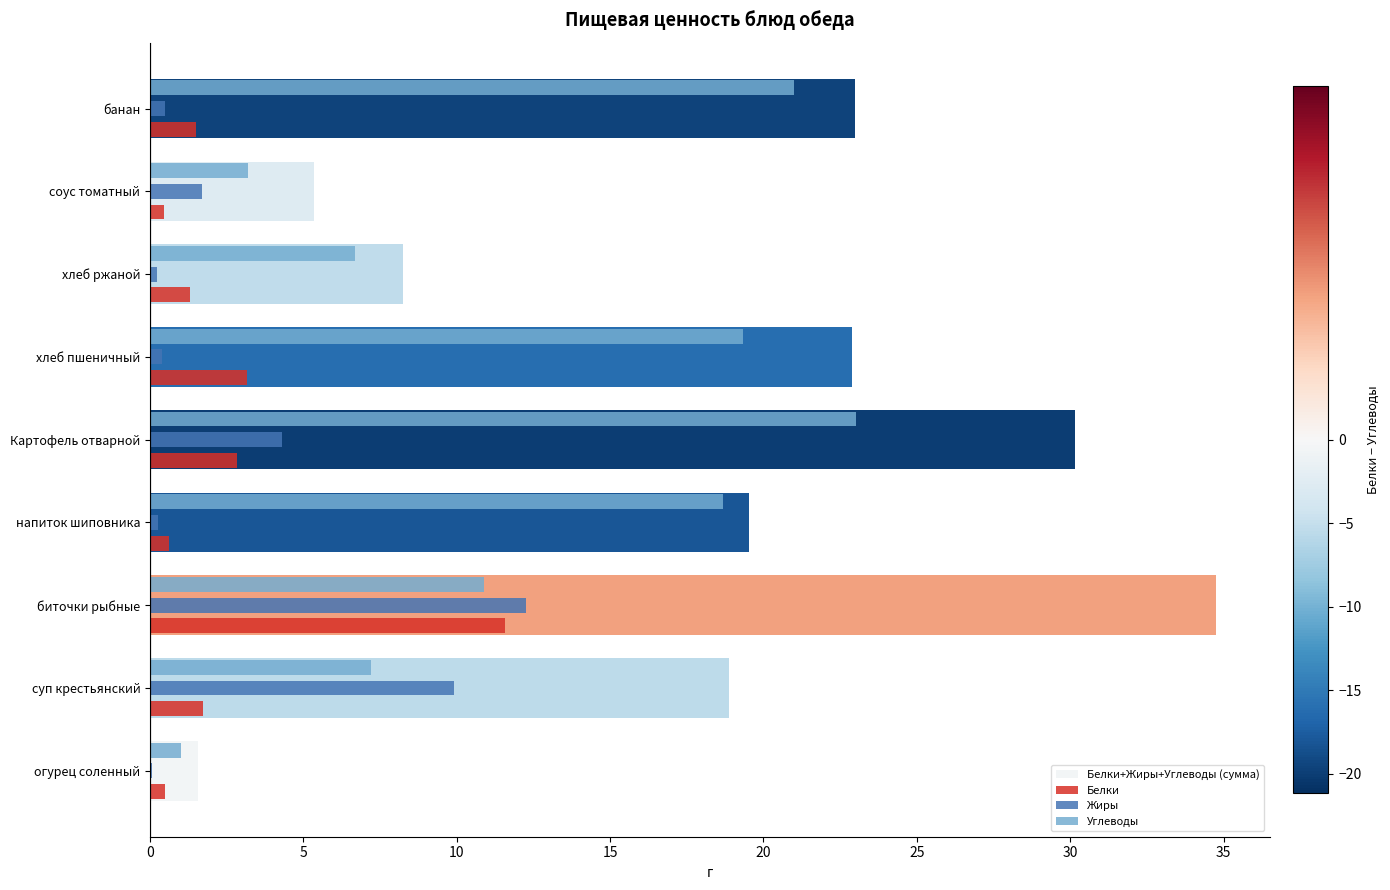

Between напиток шиповника and хлеб пшеничный, which series saw the biggest shift?

Белки+Жиры+Углеводы (сумма)